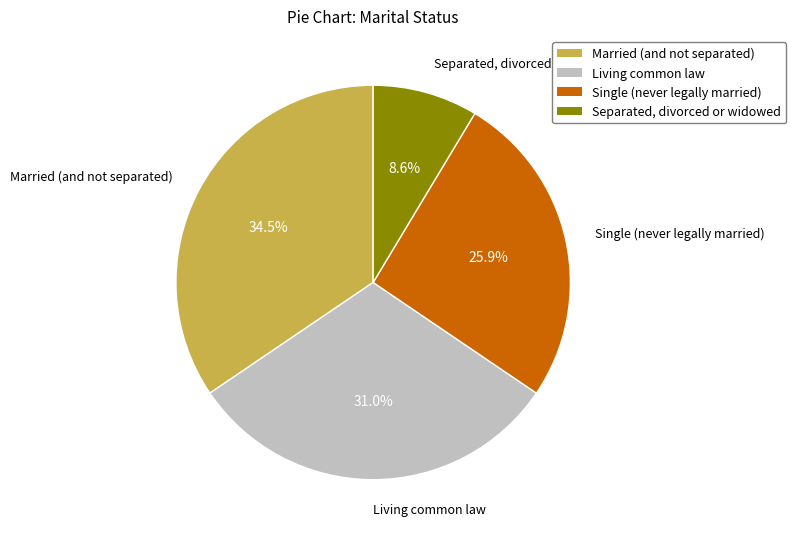

Combined, what portion of the pie is Single (never legally married) and Living common law?

56.9%